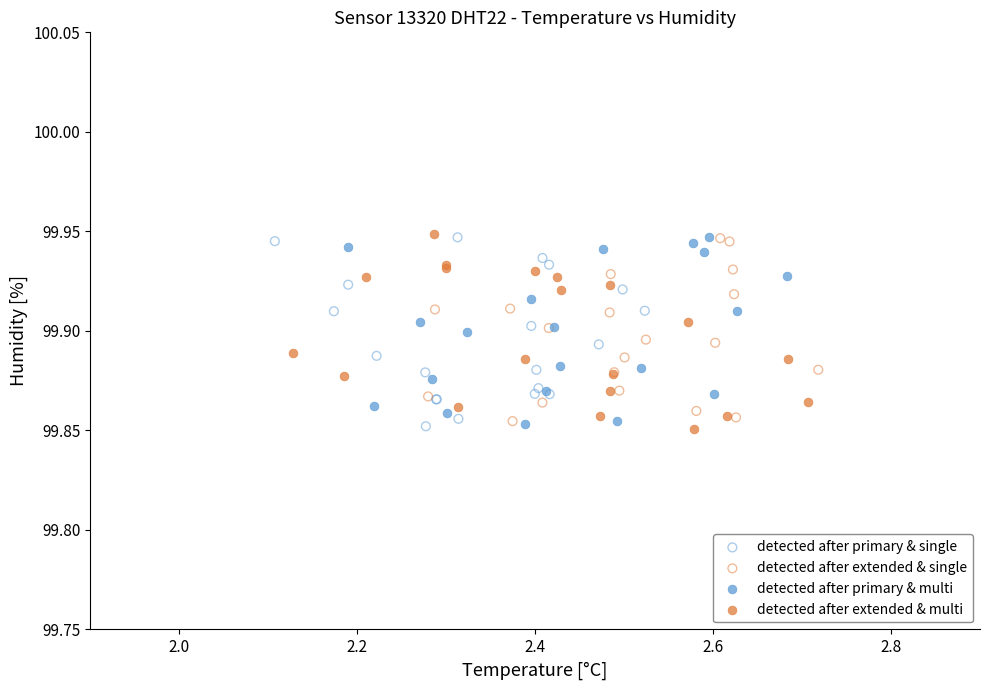

What are all the series names shown in the legend?

detected after primary & single, detected after extended & single, detected after primary & multi, detected after extended & multi